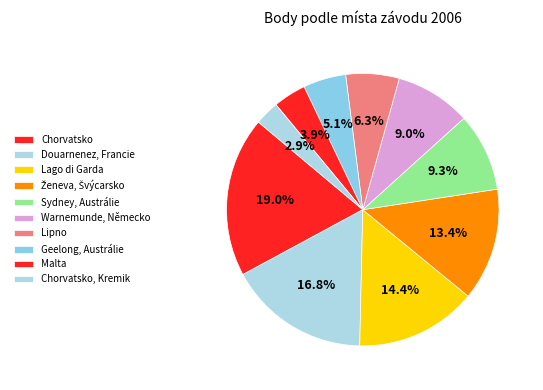

Count the number of slices in the pie.

10